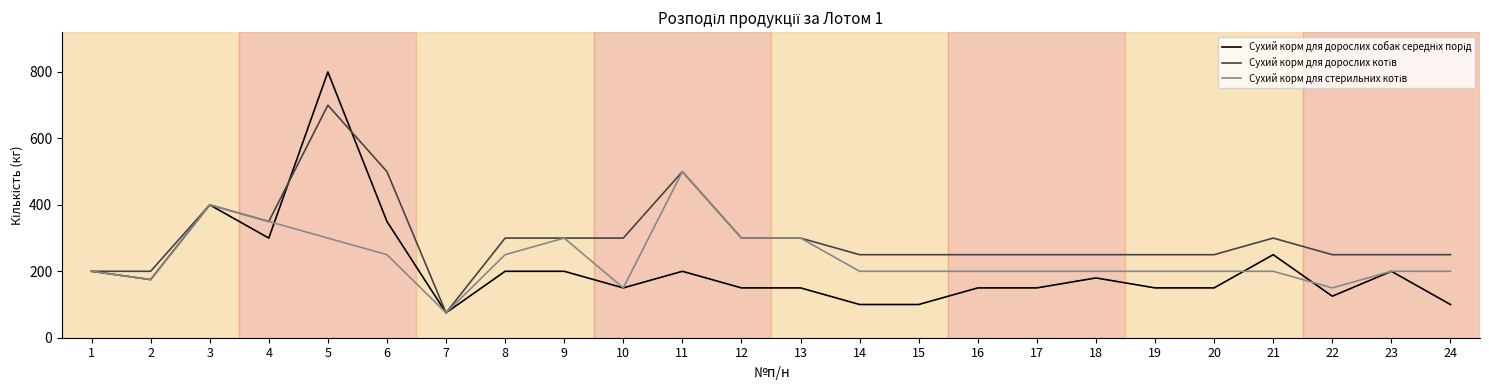

What is the smallest value displayed?

75